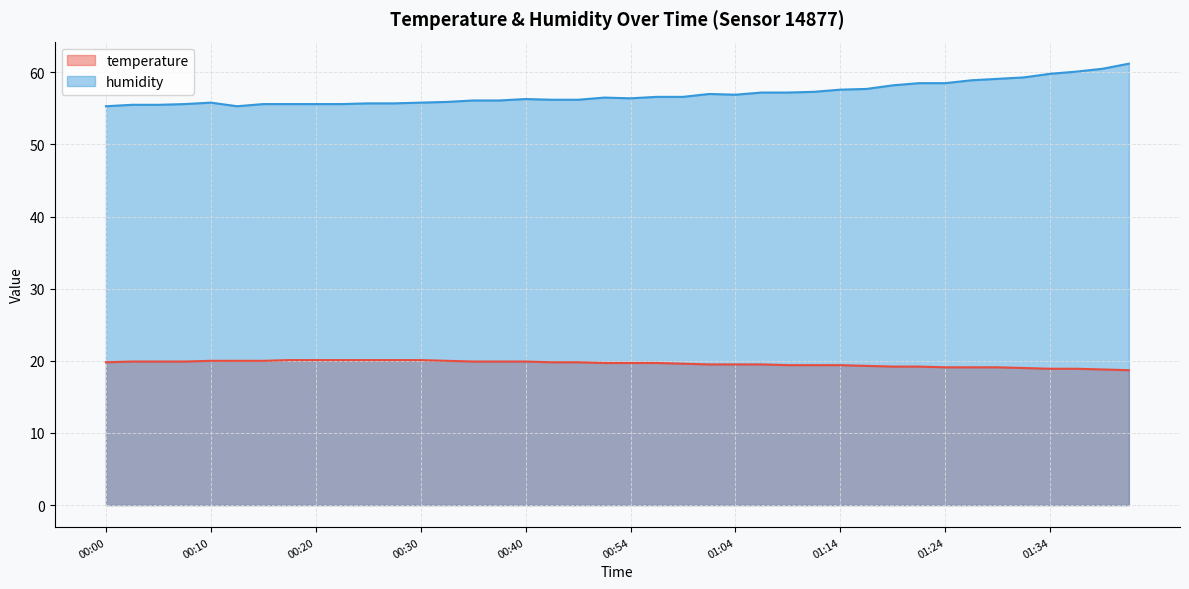

True or false: temperature has more than 1 interior local peaks.

False